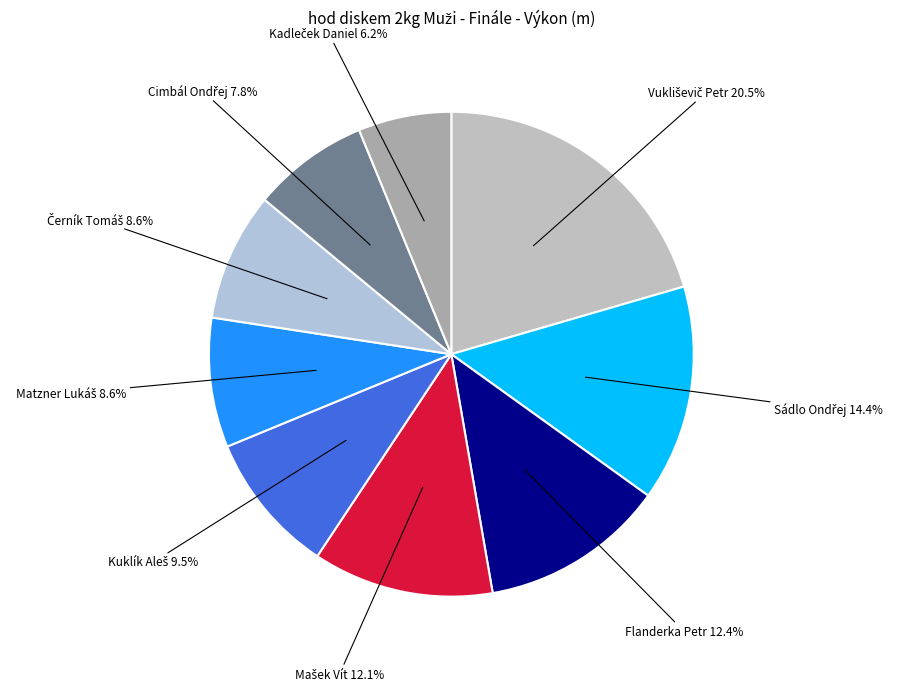

How many slices are in this pie chart?

9